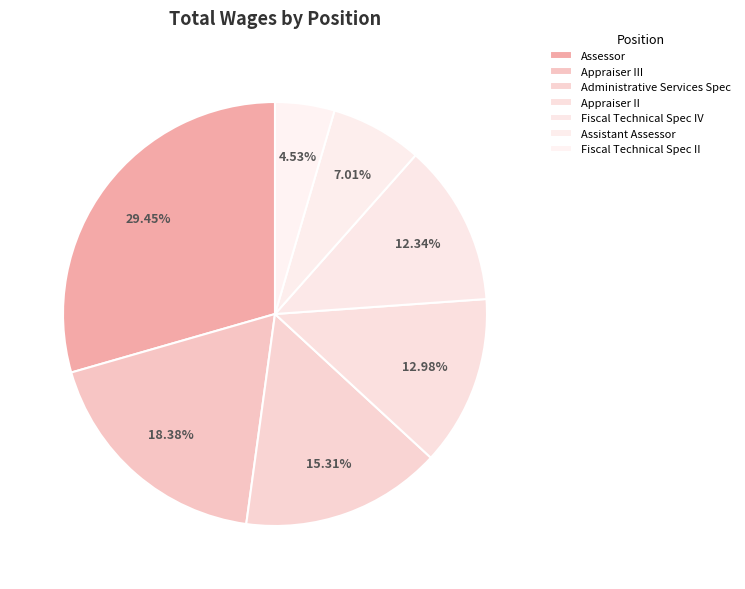

Which has a higher value, Appraiser III or Appraiser II?

Appraiser III